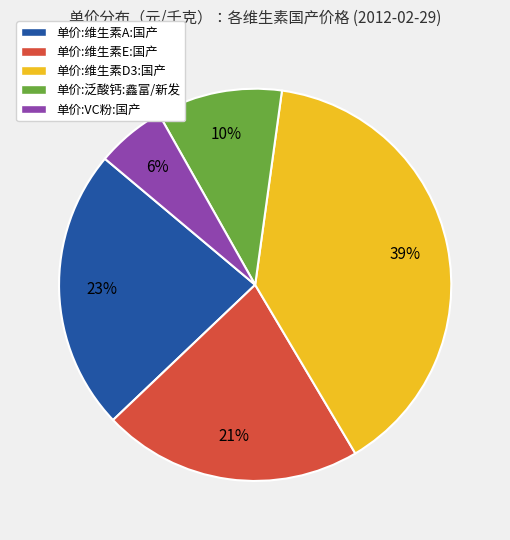

Rank the categories by value from highest to lowest.

单价:维生素D3:国产, 单价:维生素A:国产, 单价:维生素E:国产, 单价:泛酸钙:鑫富/新发, 单价:VC粉:国产